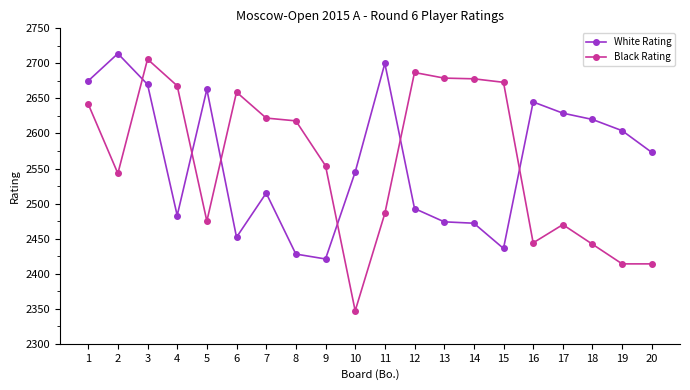

True or false: Black Rating has a value of 2659 at 6.

True